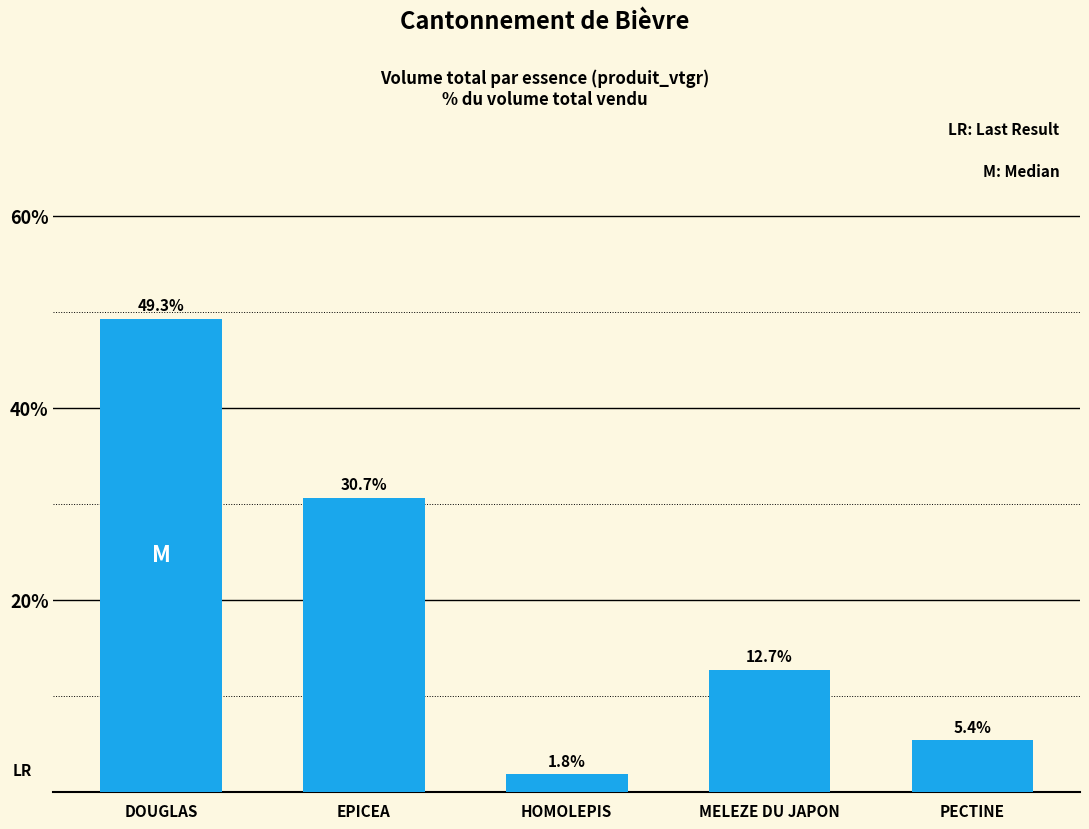

List the labels in order of value, smallest first.

HOMOLEPIS, PECTINE, MELEZE DU JAPON, EPICEA, DOUGLAS